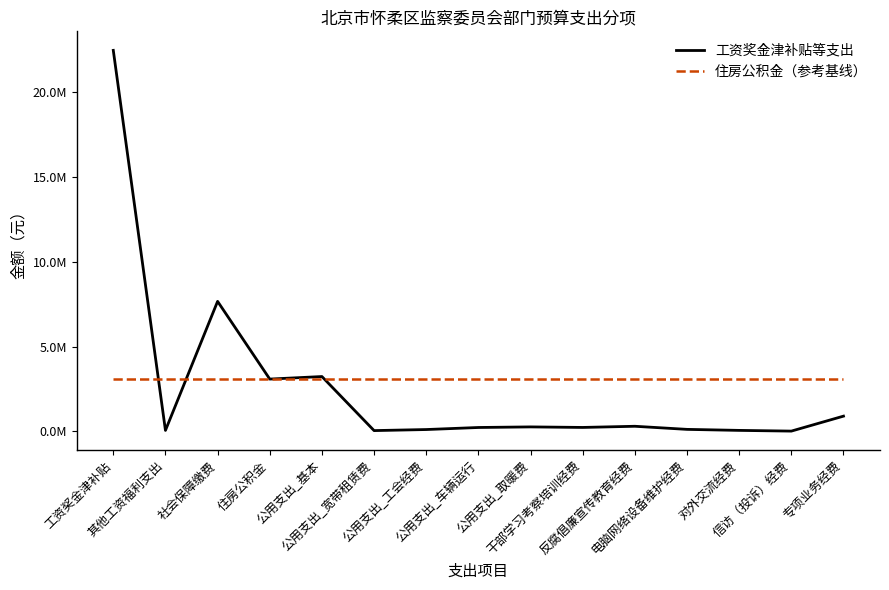

Does the chart have visible grid lines?

No